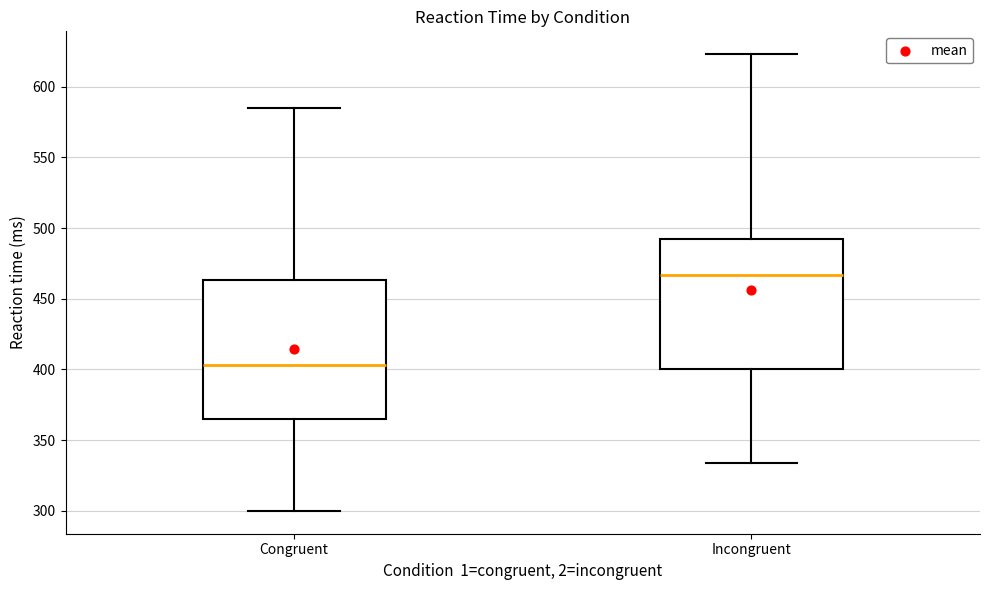

Where does the median line of the box for Incongruent sit on the y-axis? The values are not printed on the chart, so give them approximately, as read against the axis.

465